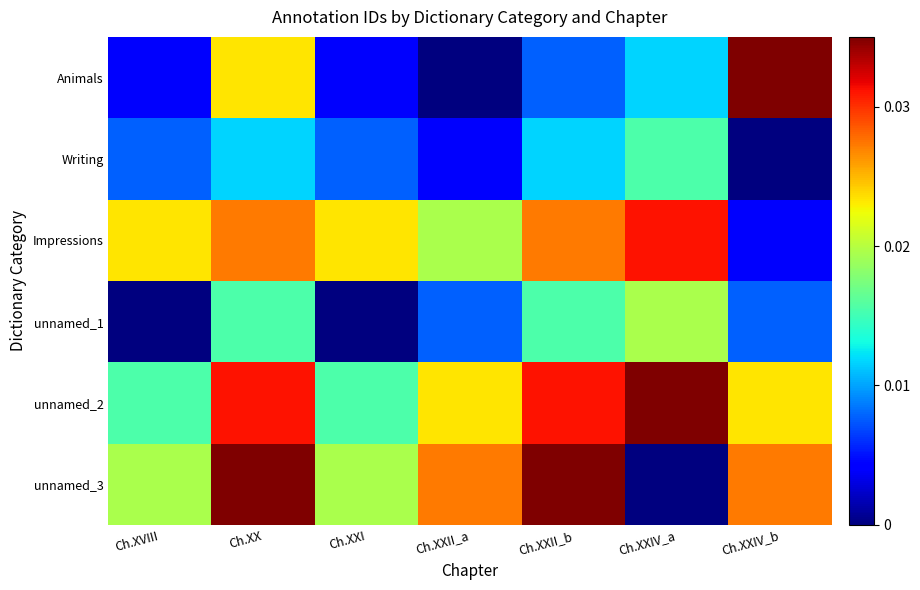

Rank the series by their maximum value, from highest to lowest.

Animals, unnamed_2, unnamed_3, Impressions, unnamed_1, Writing